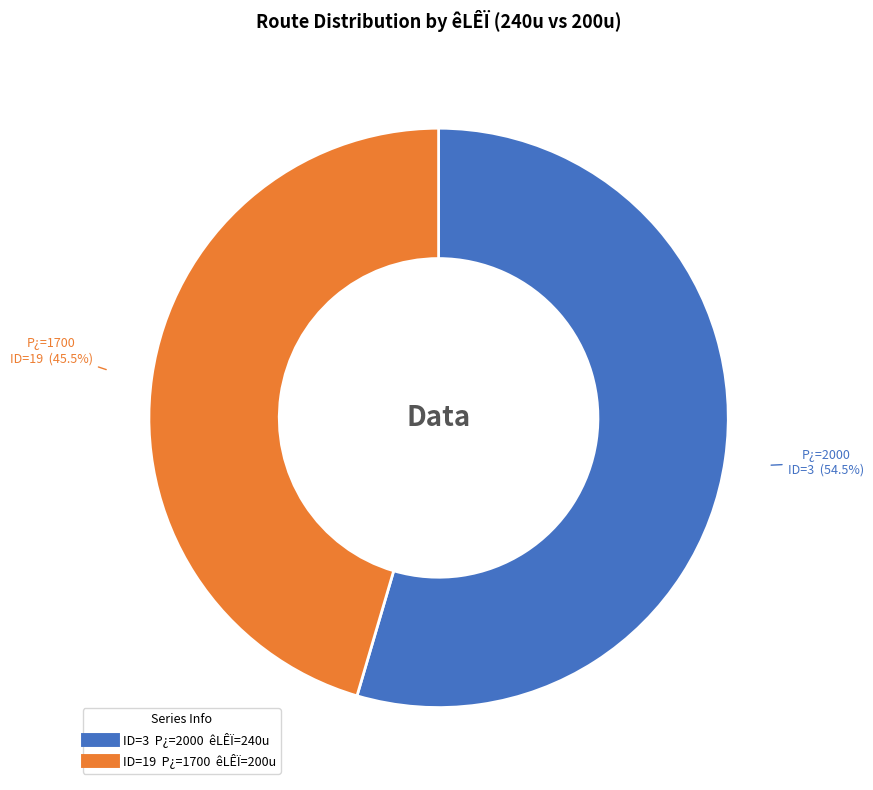

Does any single category account for the majority?

Yes